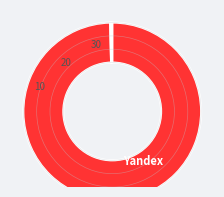

Is there any slice that represents more than half of the pie?

Yes